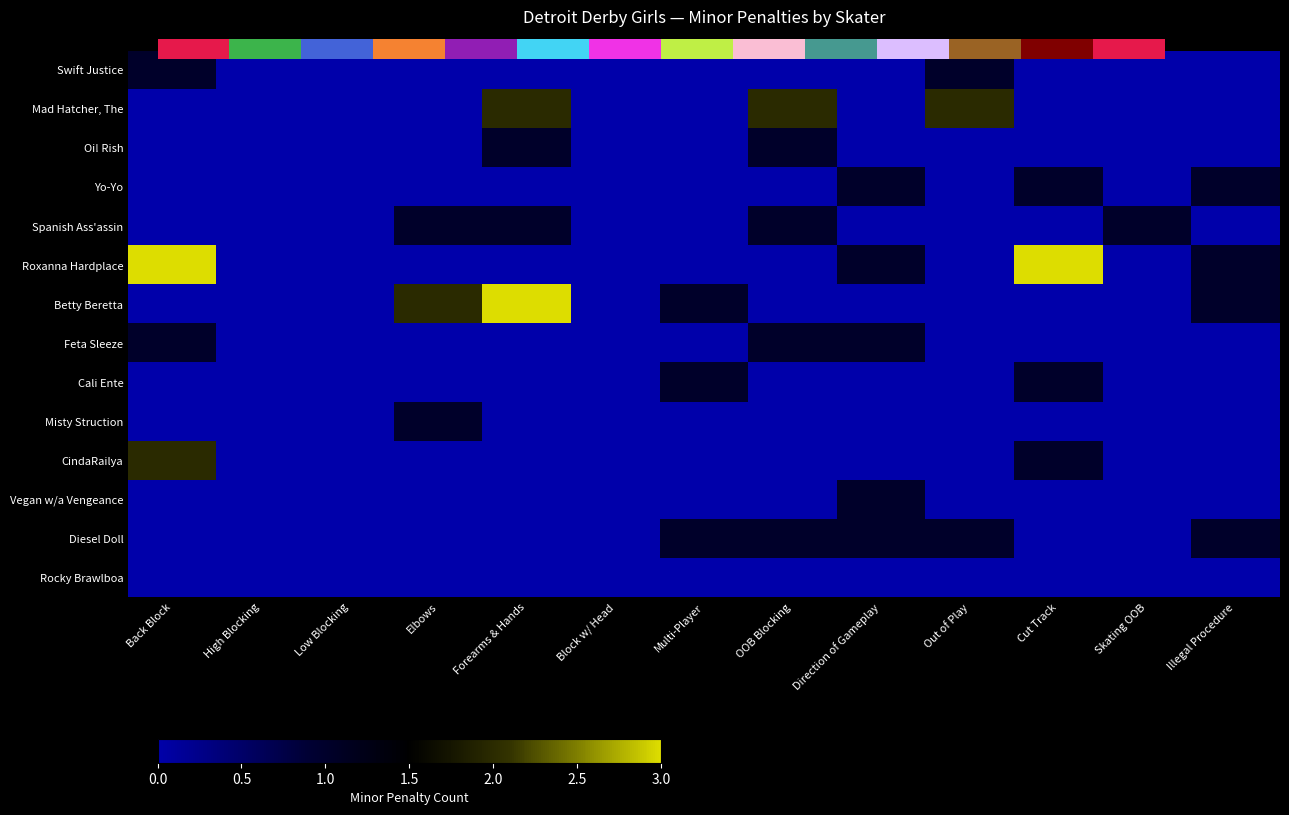

List the series in order of their peak value, highest first.

Roxanna Hardplace, Betty Beretta, Mad Hatcher, The, CindaRailya, Swift Justice, Oi! Rish, Yo-Yo, Spanish Ass'assin, Feta Sleeze, Cali Ente, Misty Struction, Vegan w/a Vengeance, Diesel Doll, Rocky Brawlboa